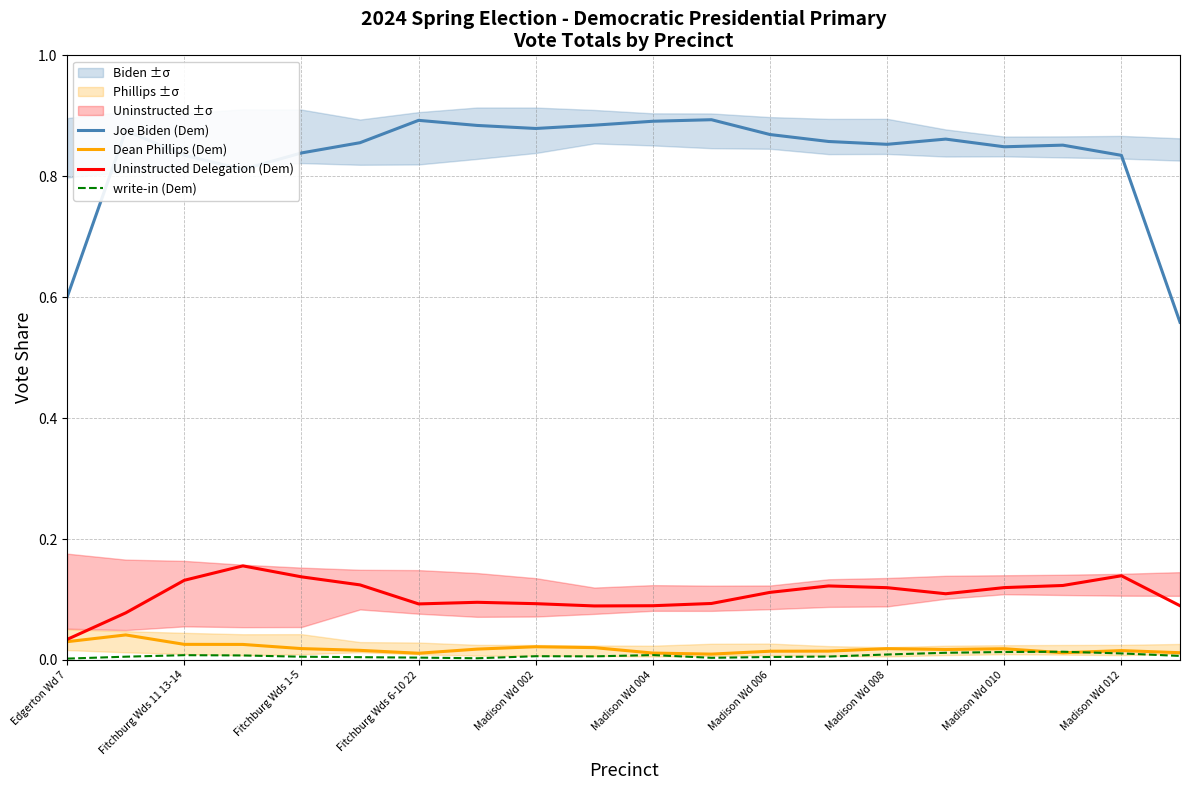

Is the value of Uninstructed Delegation (Dem) at Madison Wd 006 greater than the value of Joe Biden (Dem) at Madison Wd 010?

No